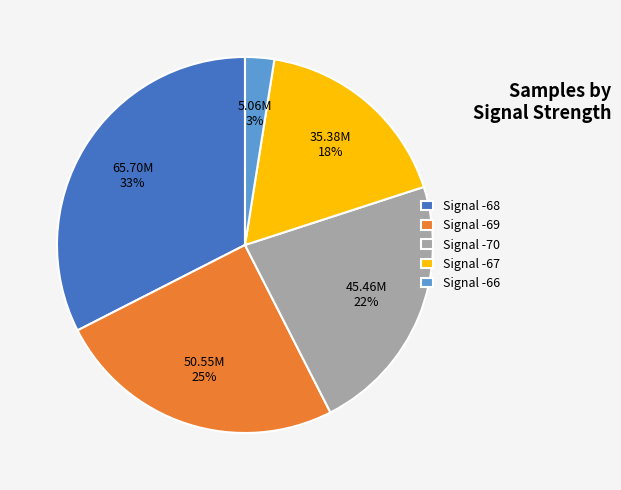

How many slices are in this pie chart?

5